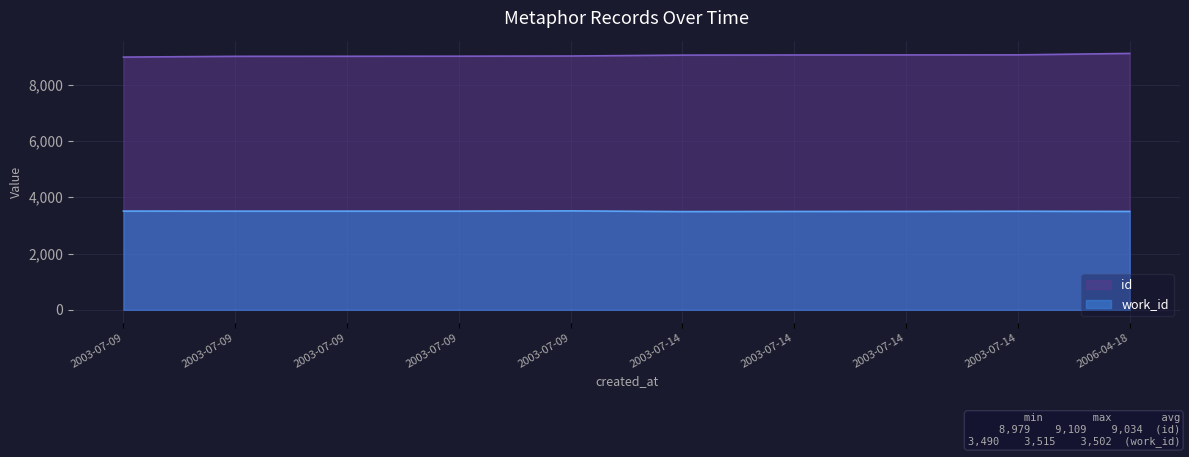

Which series changed the most between 2003-07-09 and 2003-07-09?

id